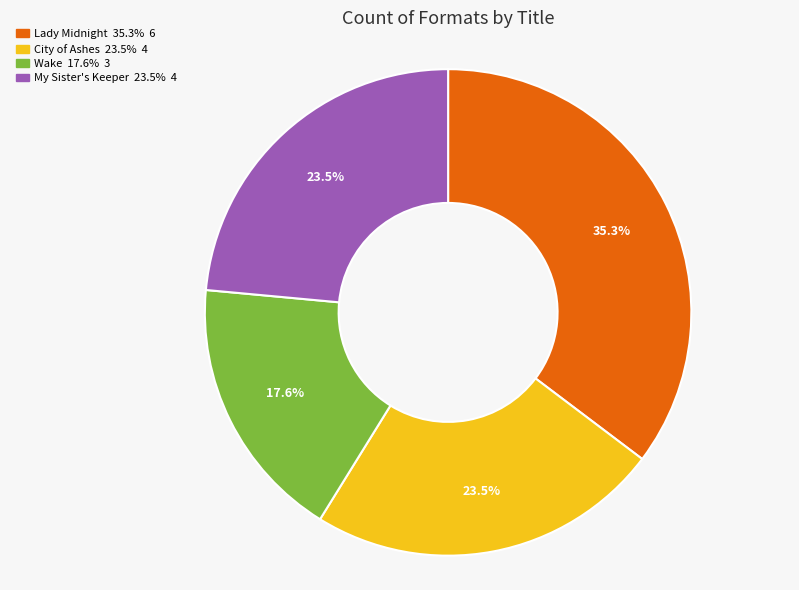

Which category has the biggest portion of the pie?

Lady Midnight